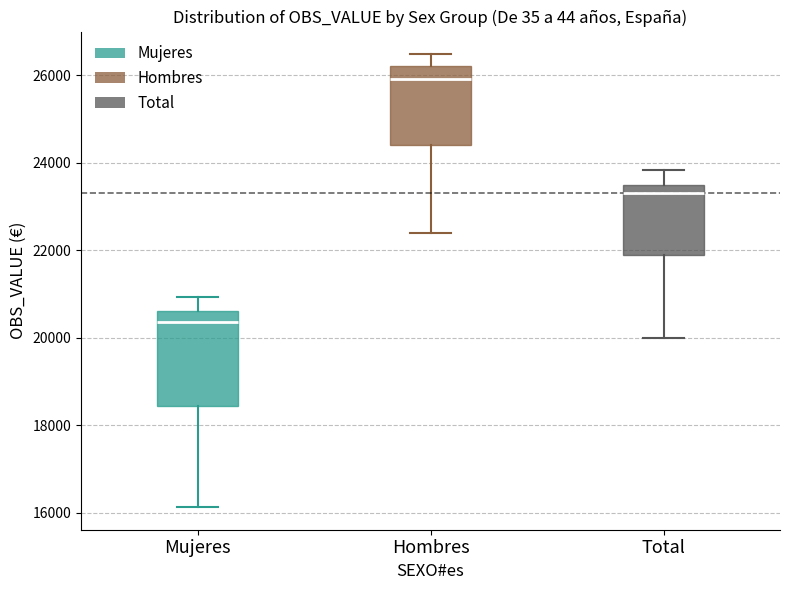

Which box has the highest median line?

Hombres